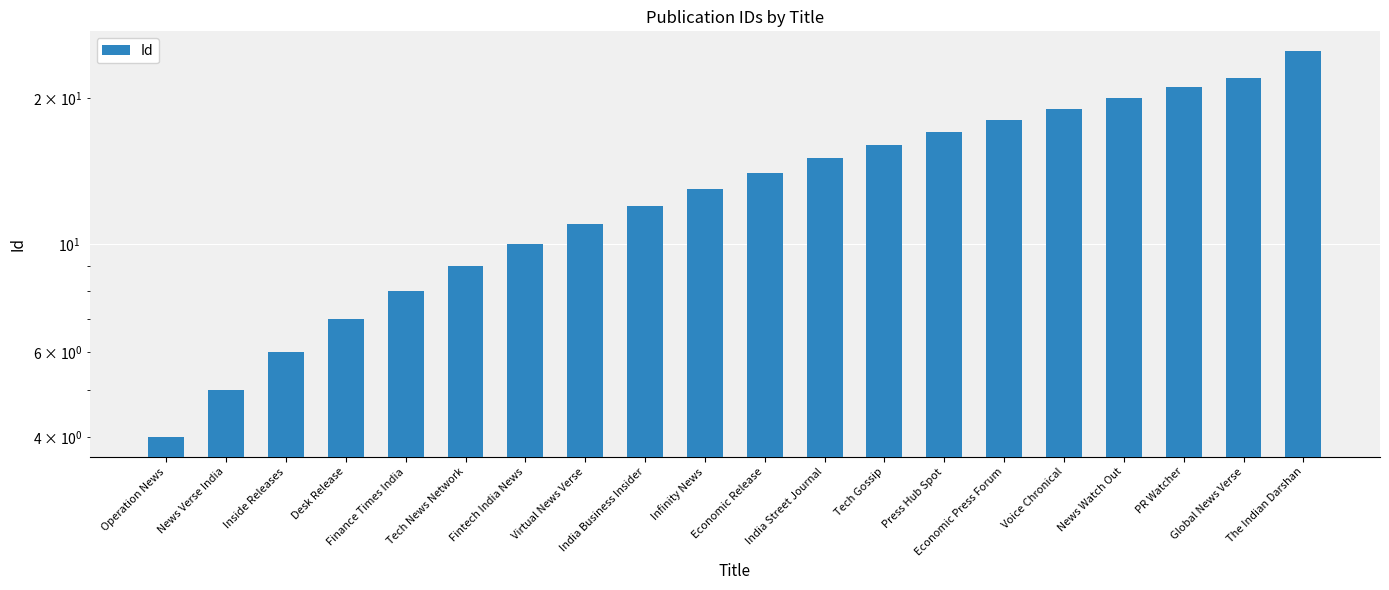

Reading left to right, extract all data points from this chart.

Operation News=4	News Verse India=5	Inside Releases=6	Desk Release=7	Finance Times India=8	Tech News Network=9	Fintech India News=10	Virtual News Verse=11	India Business Insider=12	Infinity News=13	Economic Release=14	India Street Journal=15	Tech Gossip=16	Press Hub Spot=17	Economic Press Forum=18	Voice Chronical=19	News Watch Out=20	PR Watcher=21	Global News Verse=22	The Indian Darshan=25